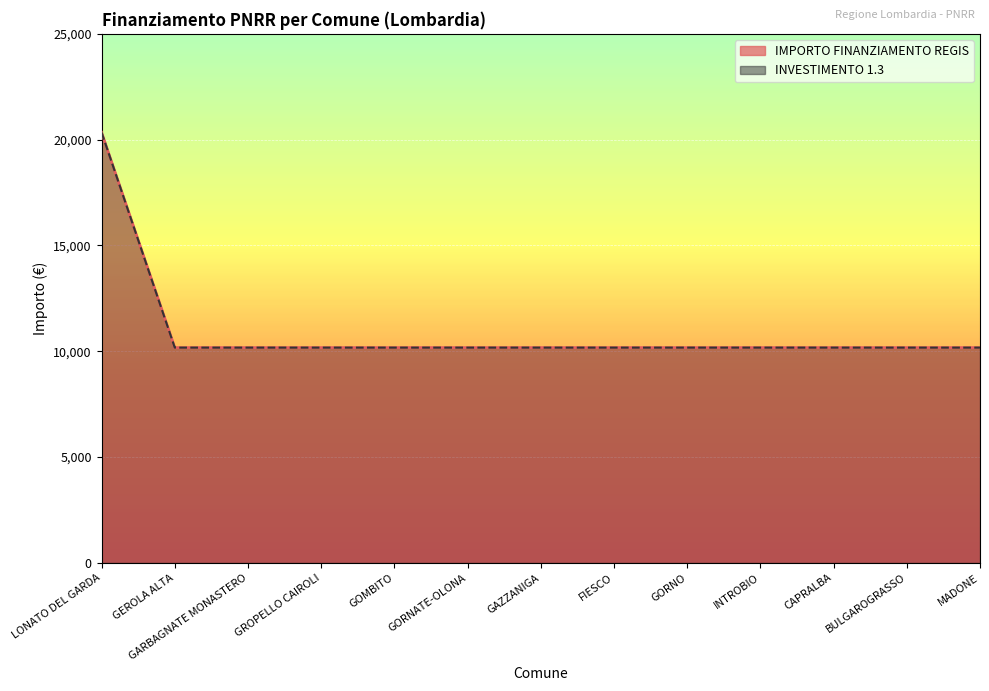

Which category has the highest value across all series?

LONATO DEL GARDA